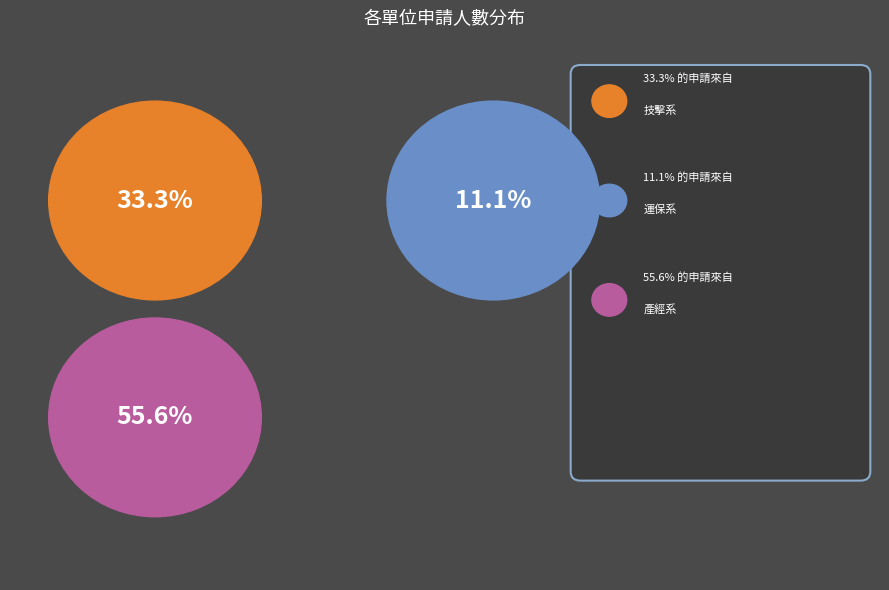

To the nearest percent, what percentage of the pie is 技擊系?

33%